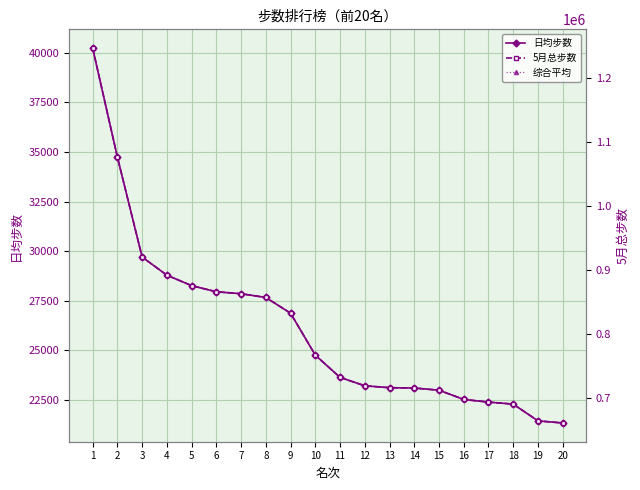

What is the difference between the 综合平均 values at 9 and 19?

5424.6